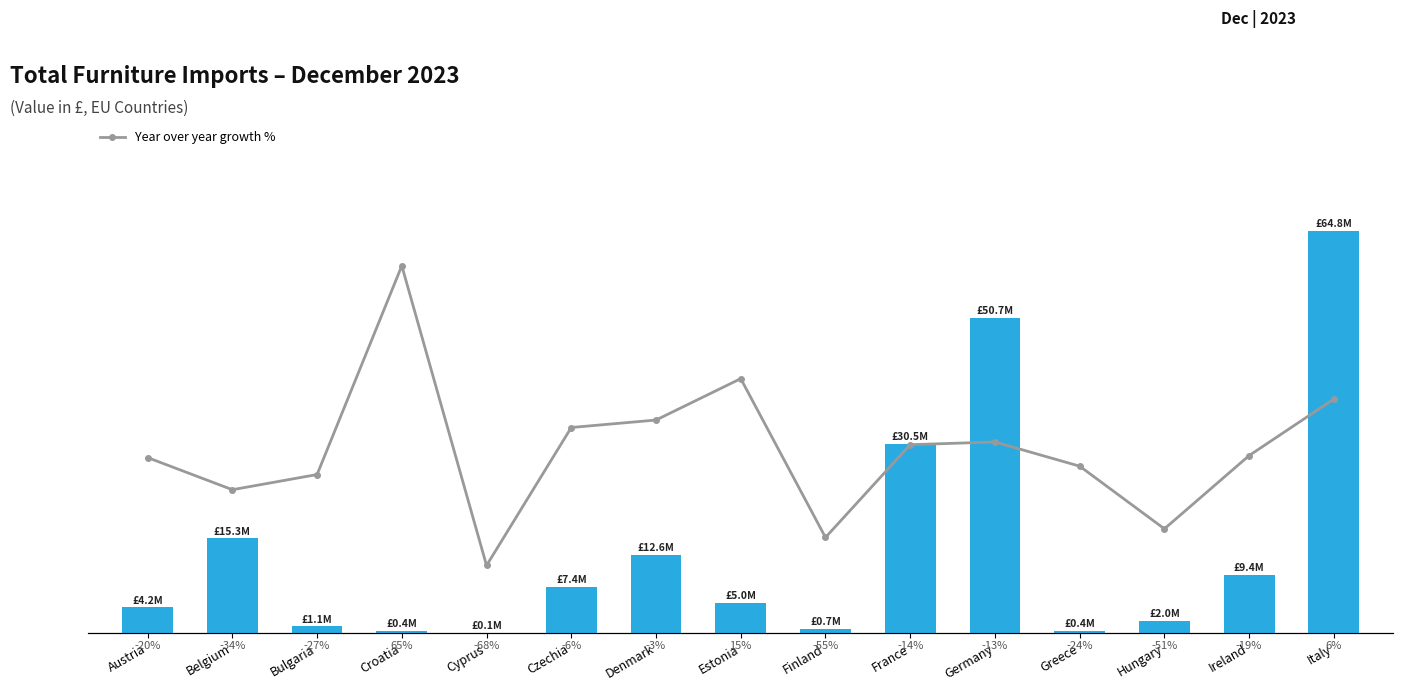

Count the number of categories in the chart.

15